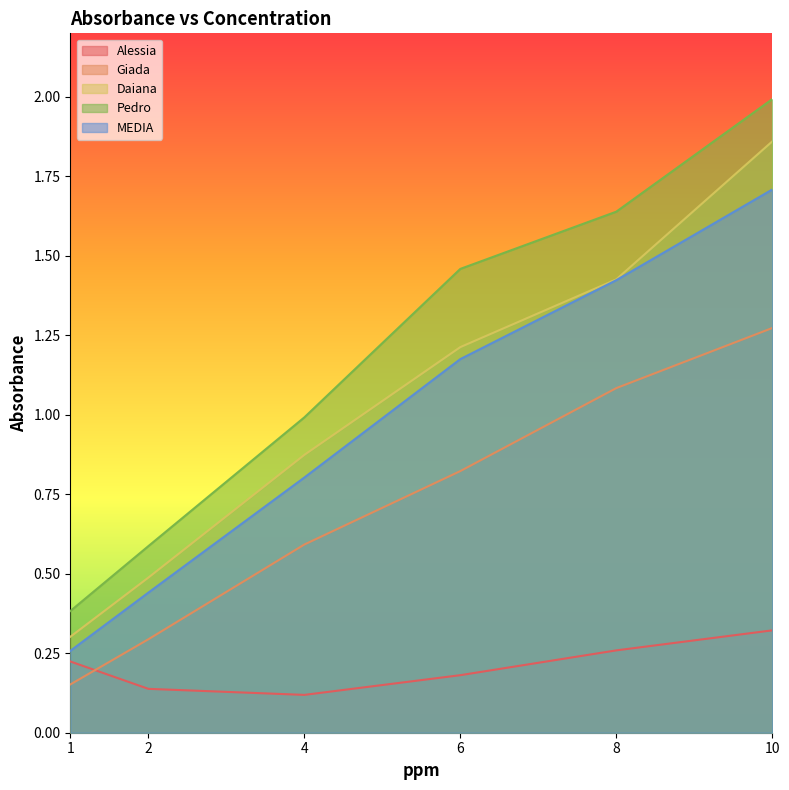

Which series has the largest total across all categories?

Pedro